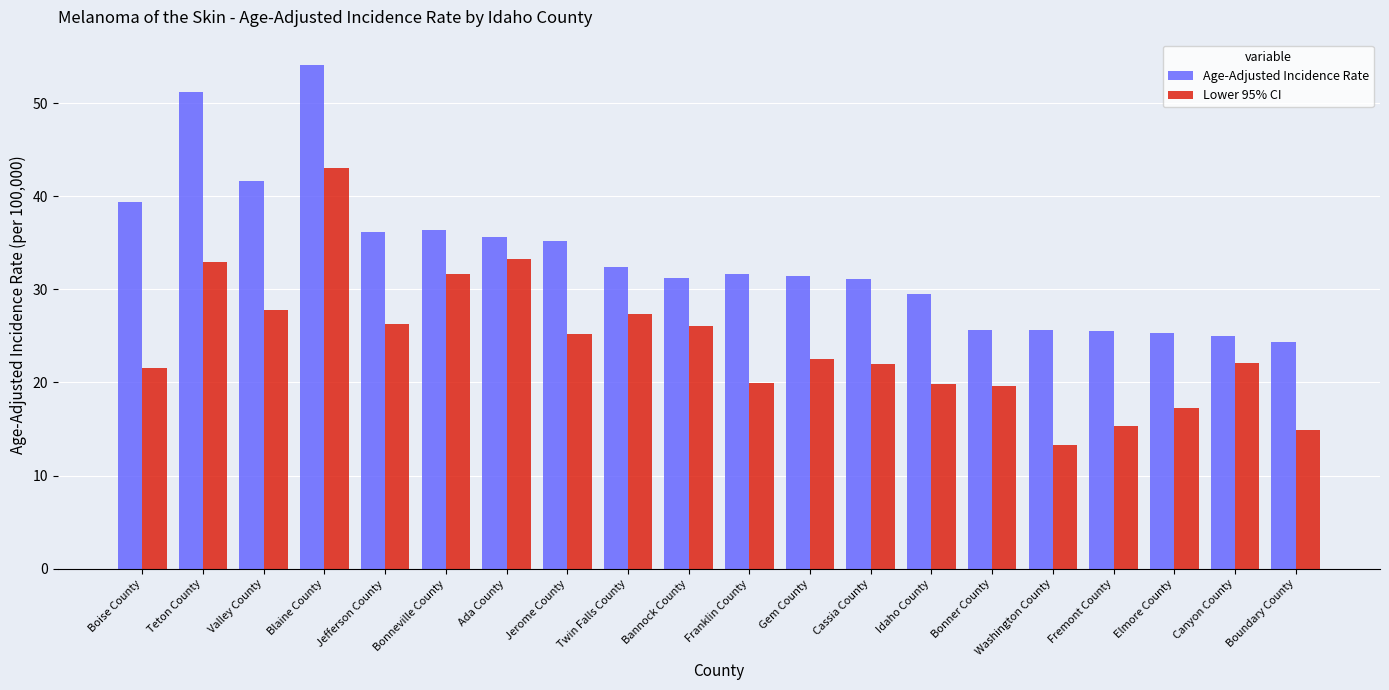

Is it true that Lower 95% CI equals 43.5 at Bonneville County?

False